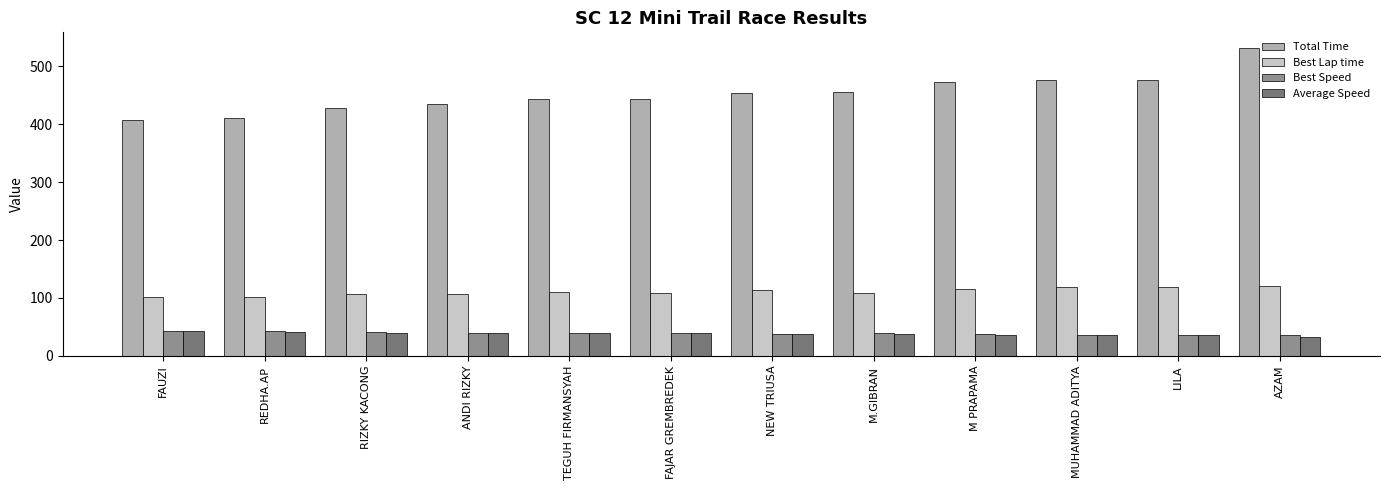

At how many categories does at least one series exceed 465?

4